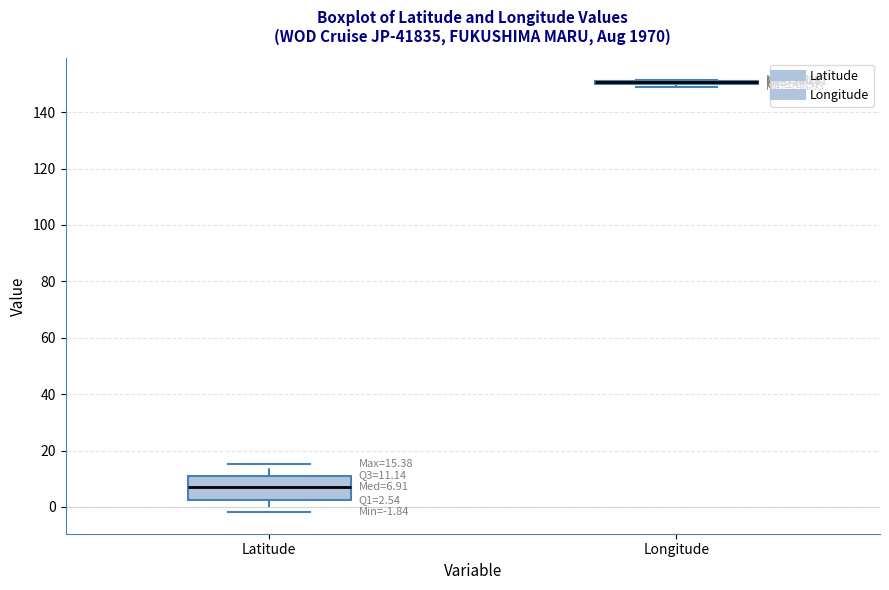

Comparing the boxes themselves (not the whiskers), which one is the tallest?

Latitude